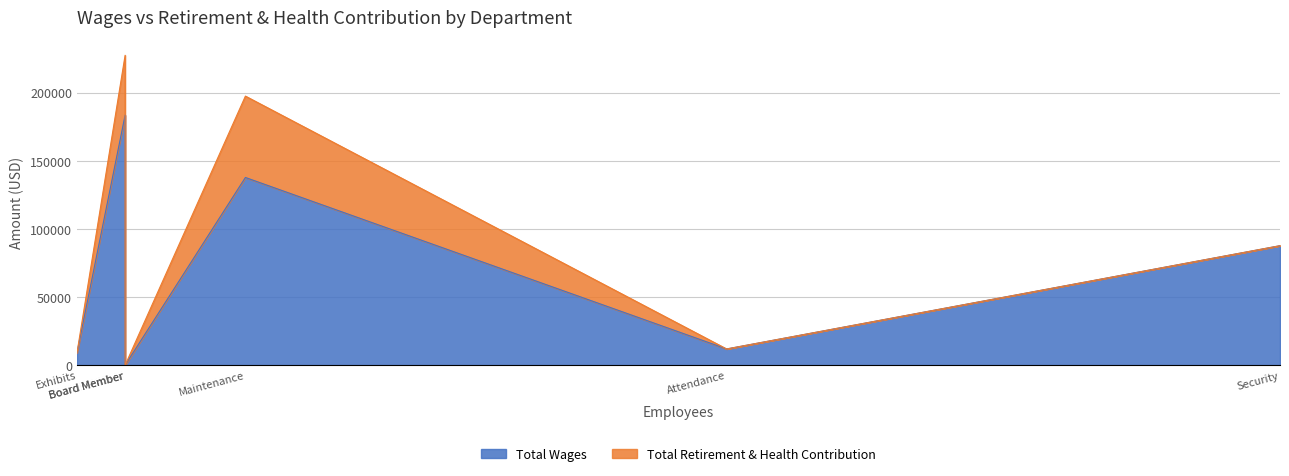

Rank the series by their average value, from highest to lowest.

Total Wages, Total Retirement & Health Contribution